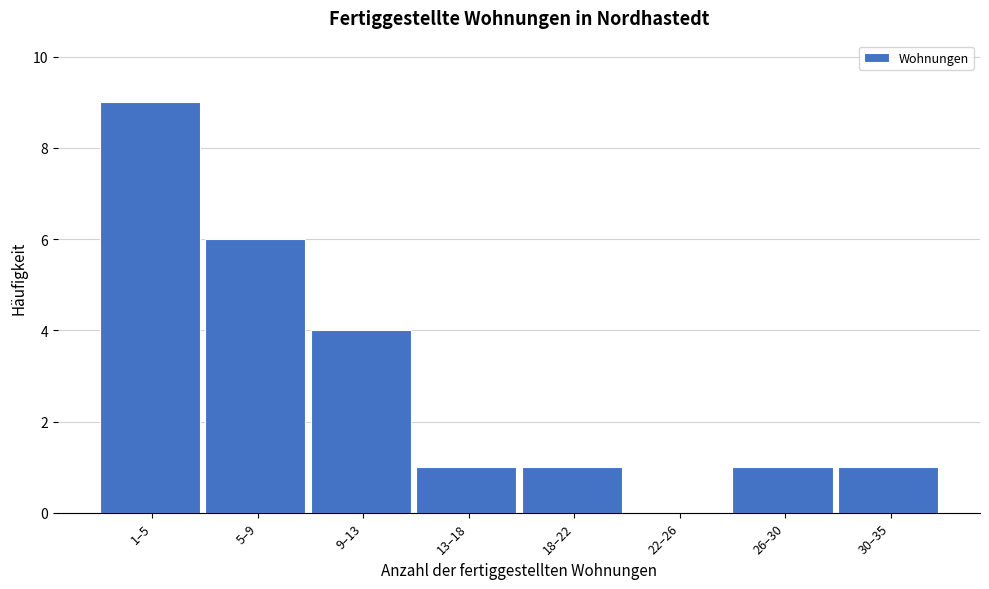

Reading left to right, what are all the values shown in this chart?

1–5=9	5–9=6	9–13=4	13–18=1	18–22=1	22–26=0	26–30=1	30–35=1